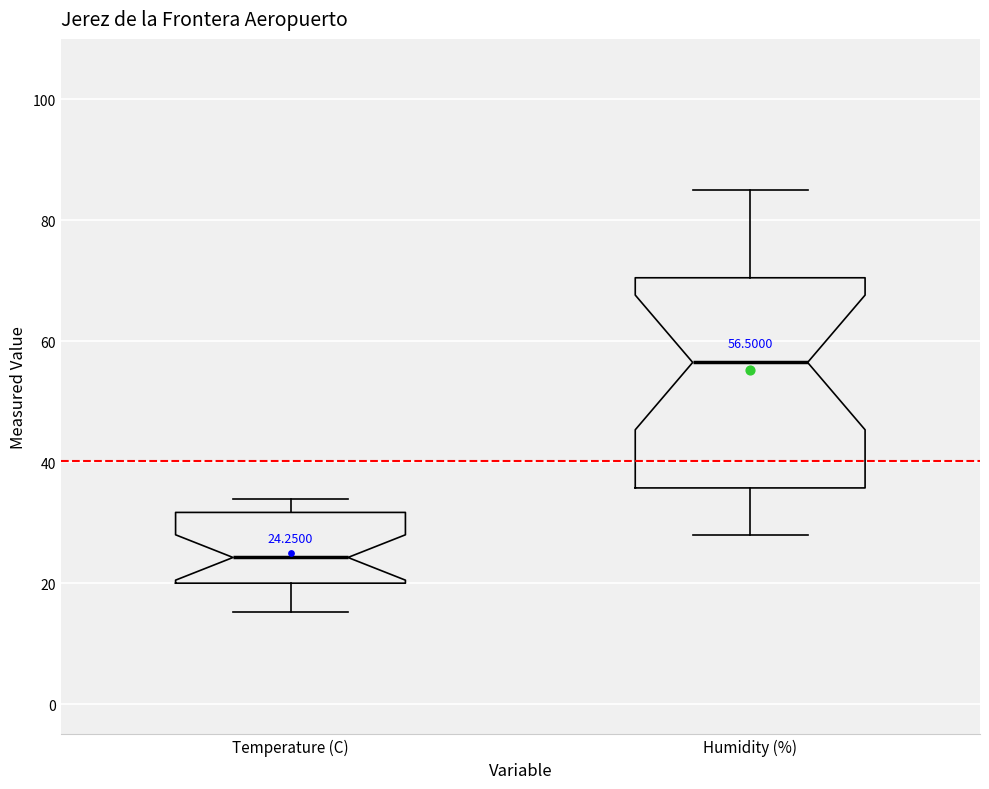

Which box's median line is the lowest?

Temperature (C)